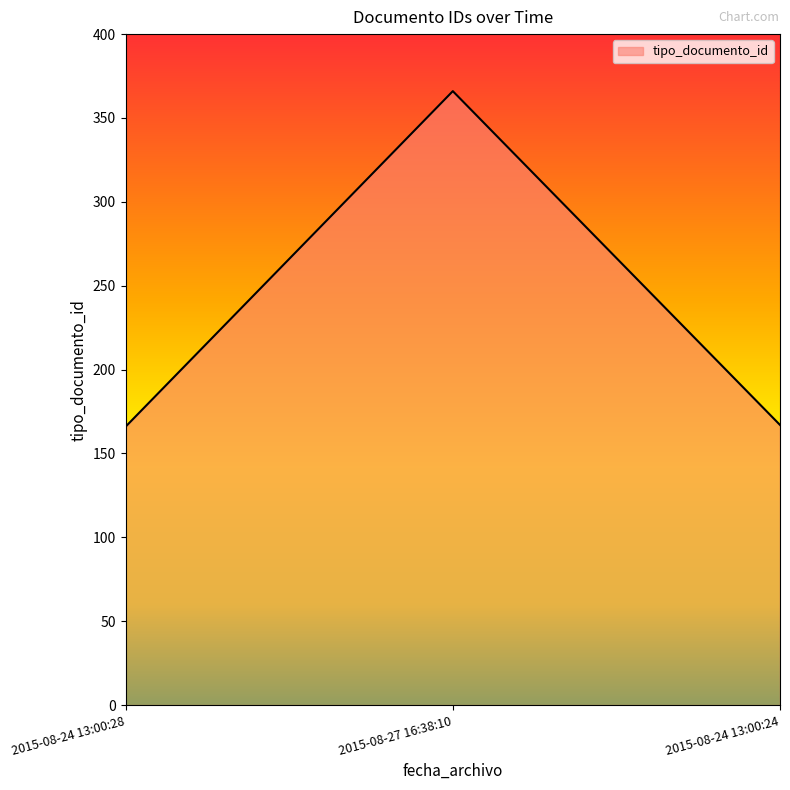

The value at 2015-08-24 13:00:24 is 167. True or false?

True